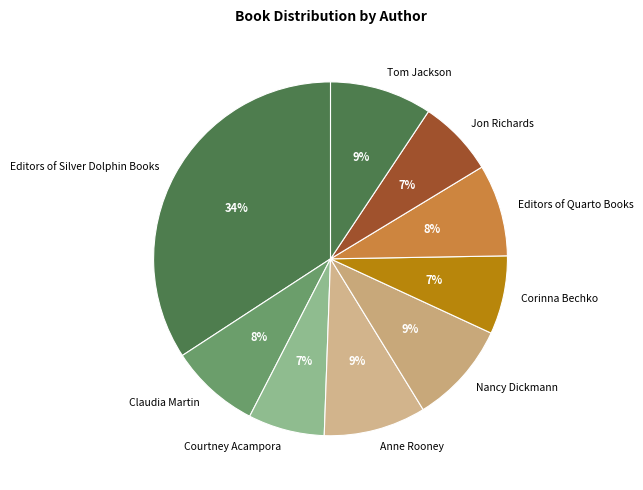

Is there any slice that represents more than half of the pie?

No